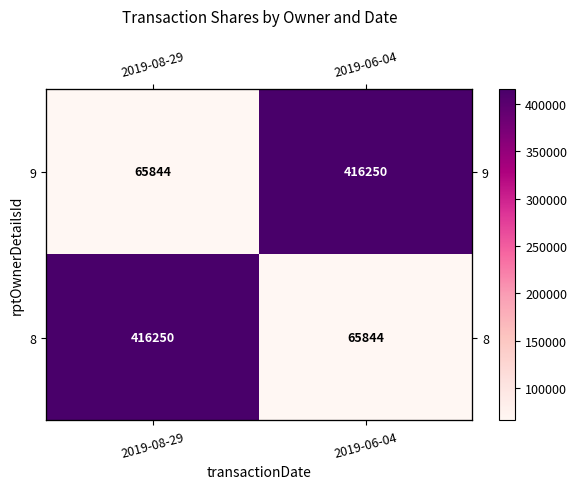

How many data points does each series have?

2